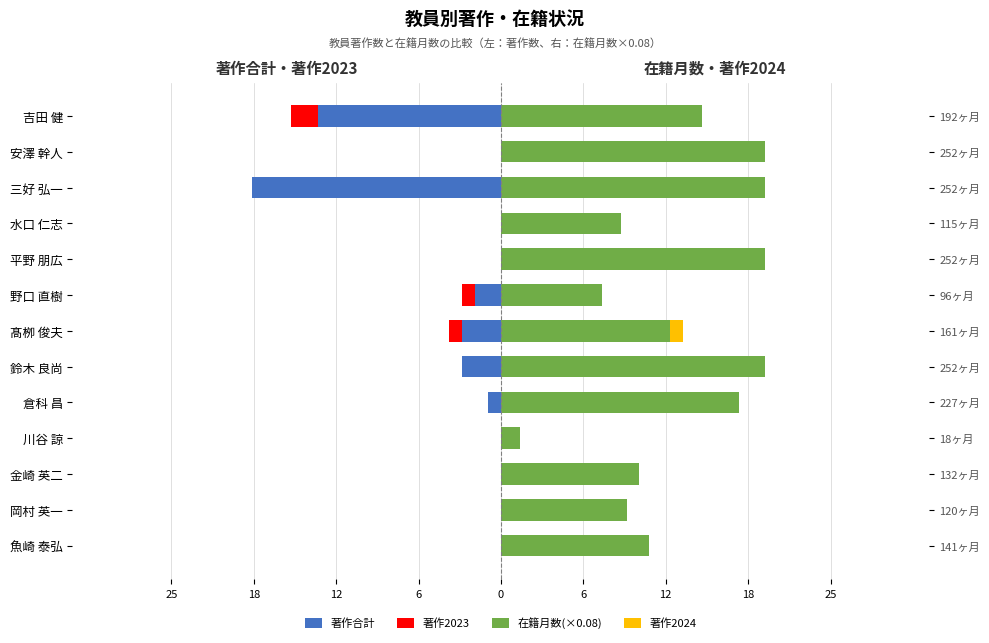

What is the sum of all 著作合計 values?

-42.0